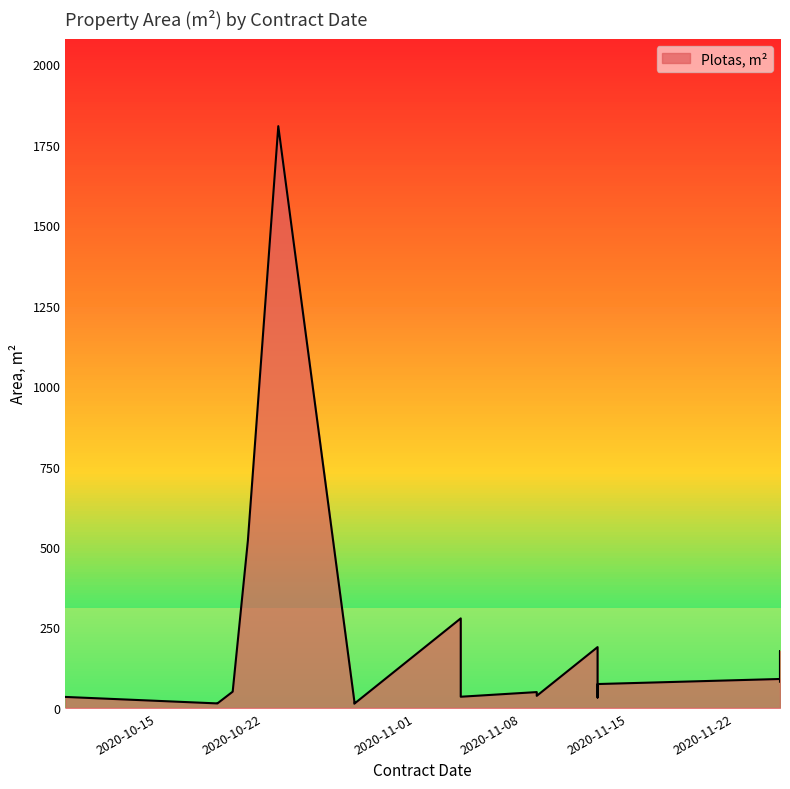

True or false: there are more than 1 points higher than both neighbors.

True